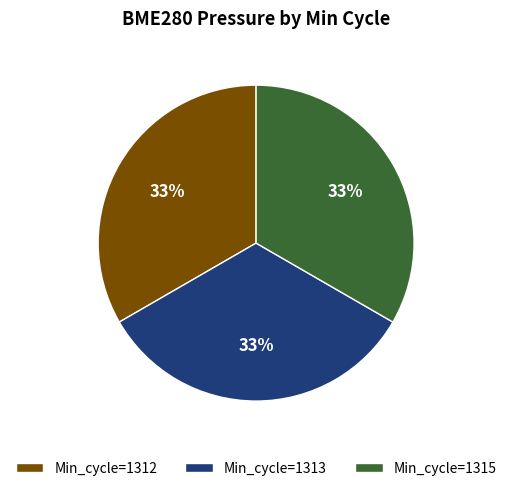

How many segments does this pie chart have?

3